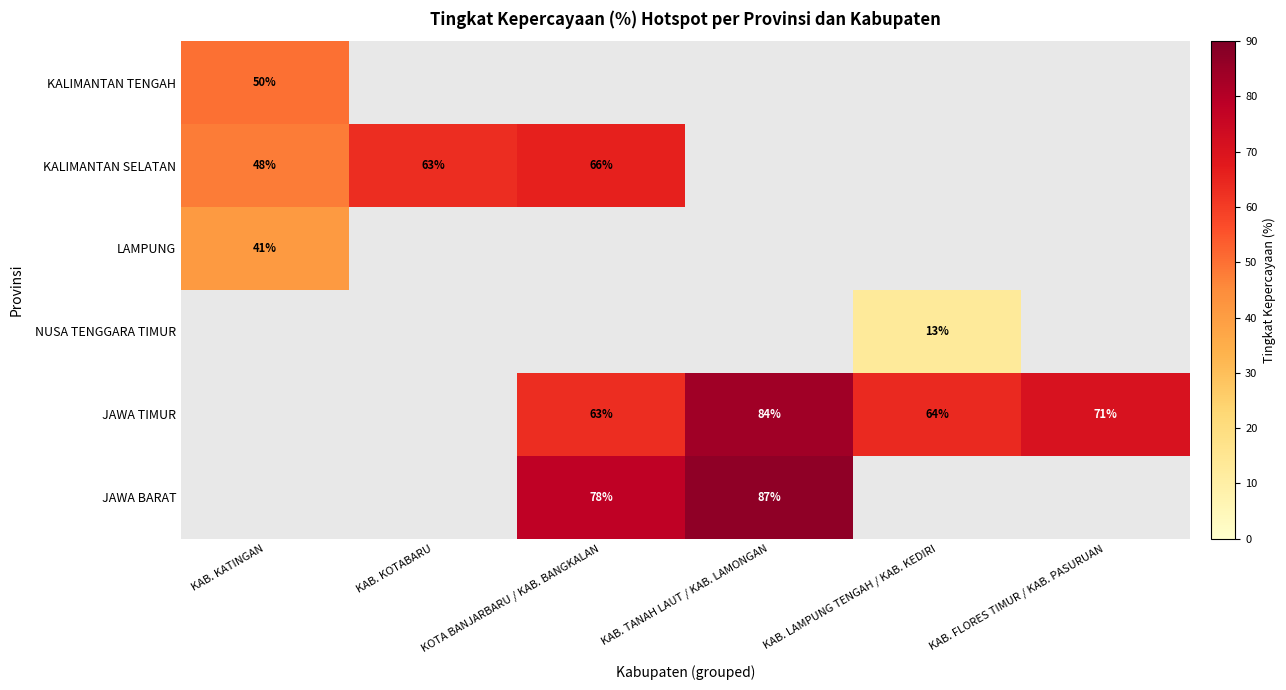

The KALIMANTAN TENGAH series shows 84 at KAB. KATINGAN. True or false?

False